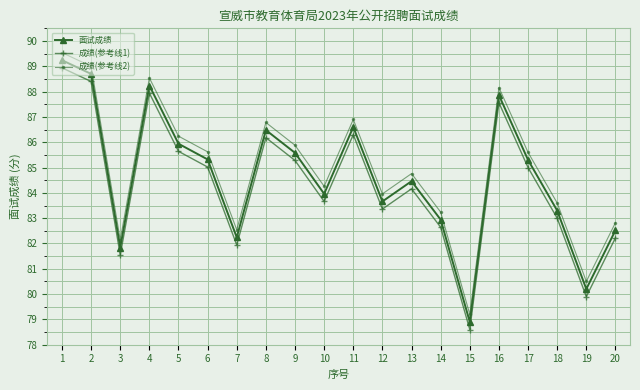

What is the sum of the 面试成绩 values at 4 and 20?

170.8